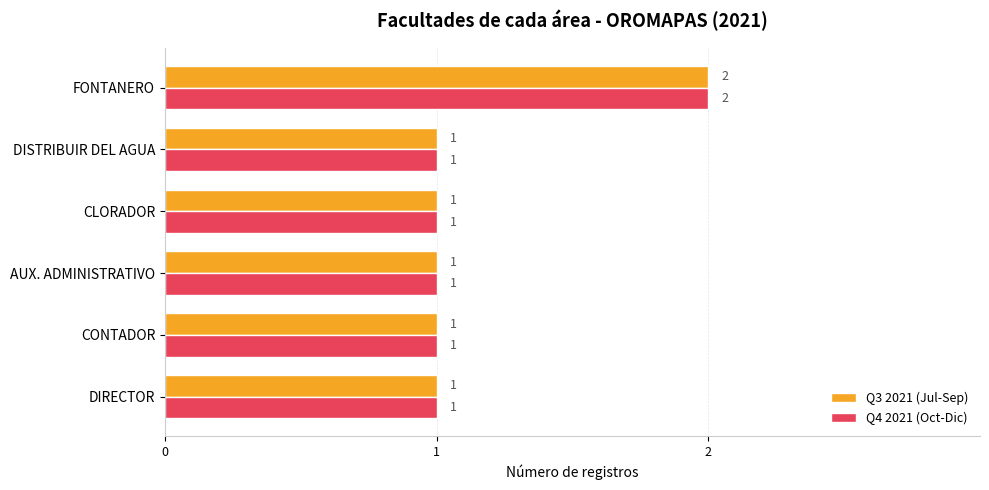

The value of Q3 2021 (Jul-Sep) at CLORADOR is 2. True or false?

False